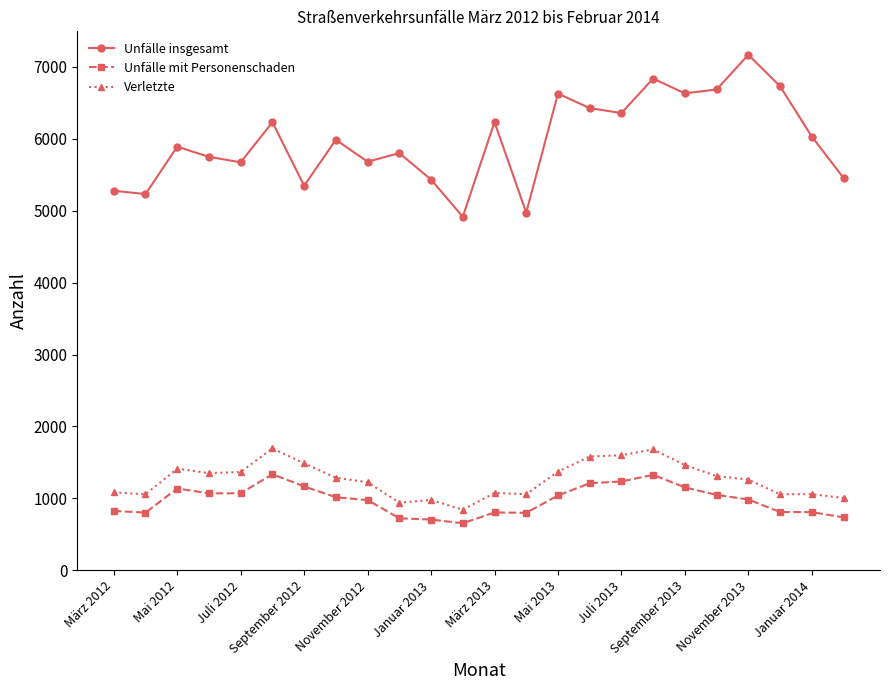

True or false: Unfälle mit Personenschaden and Verletzte intersect in this chart.

False